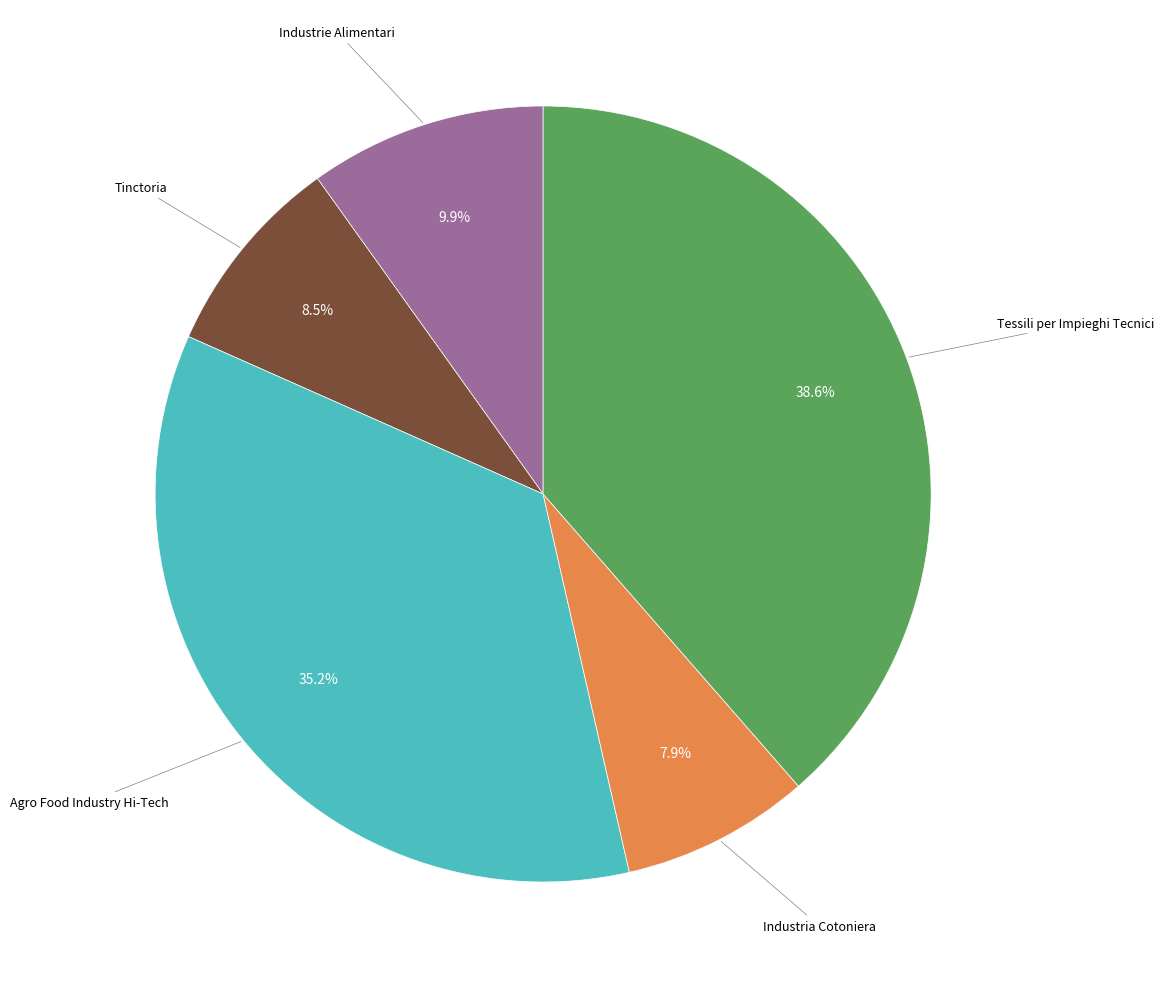

Is there a majority slice in this chart?

No